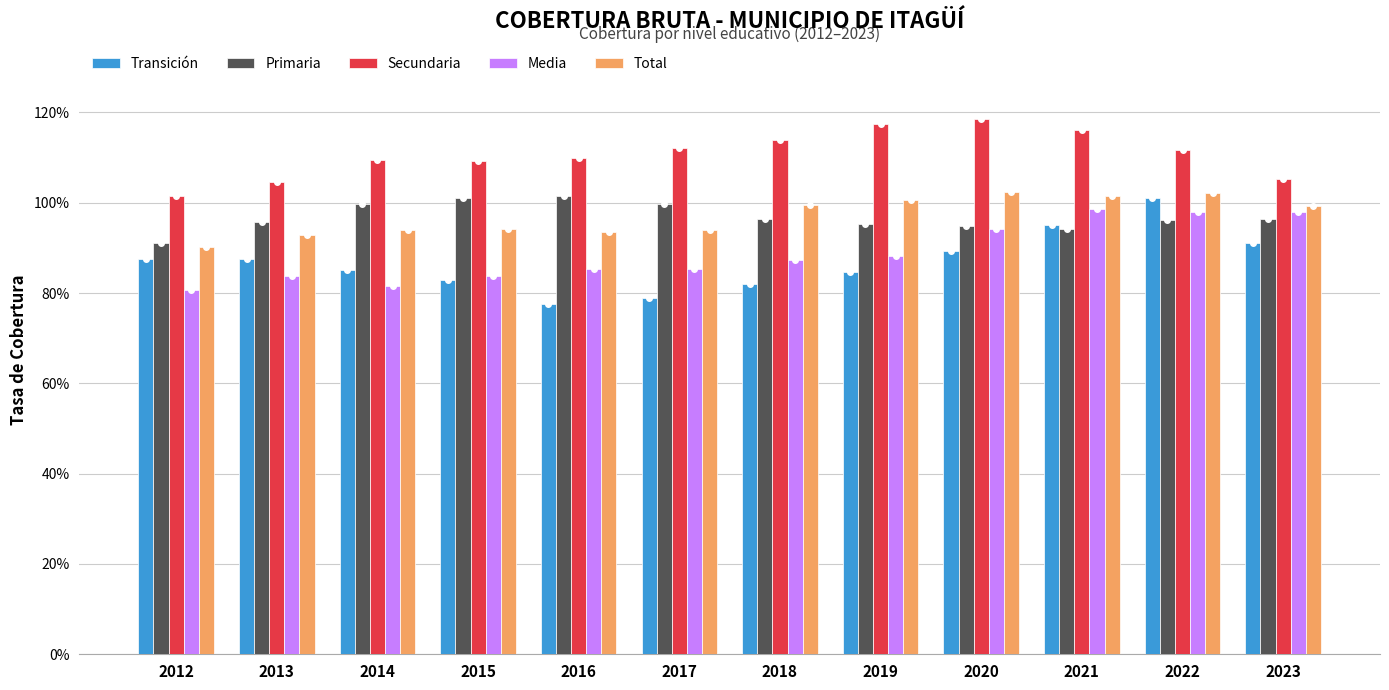

List the series in order of their peak value, highest first.

Secundaria, Total, Primaria, Transición, Media